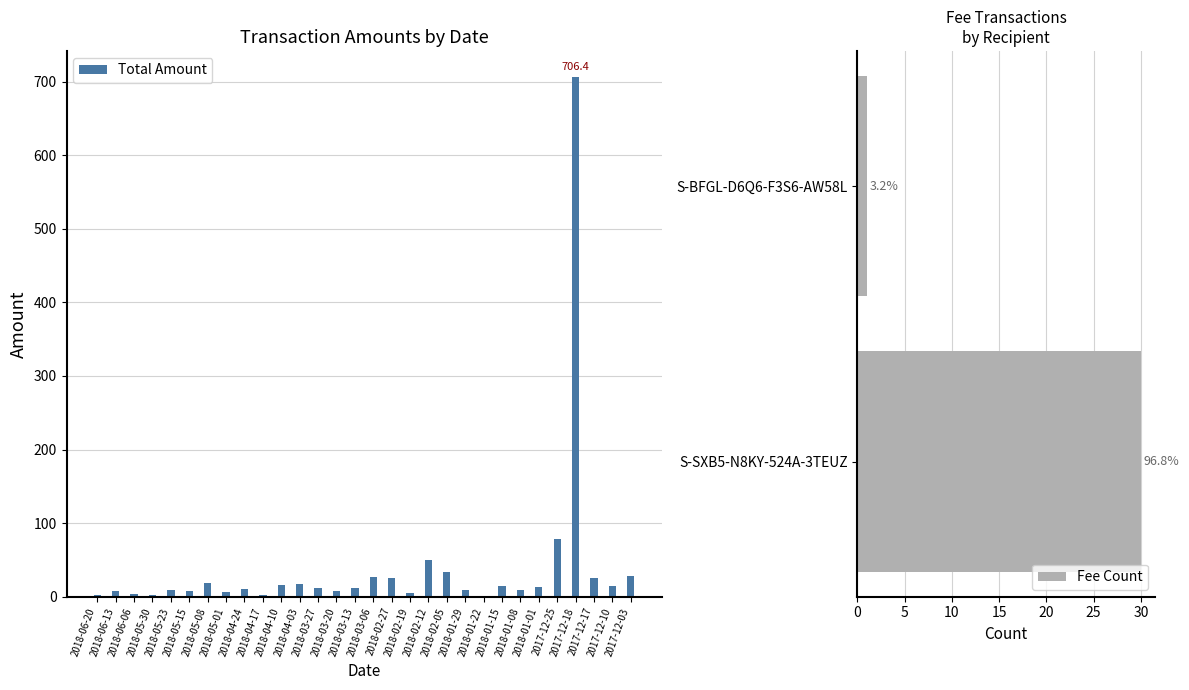

Which category has the lowest value across all series?

2018-01-22